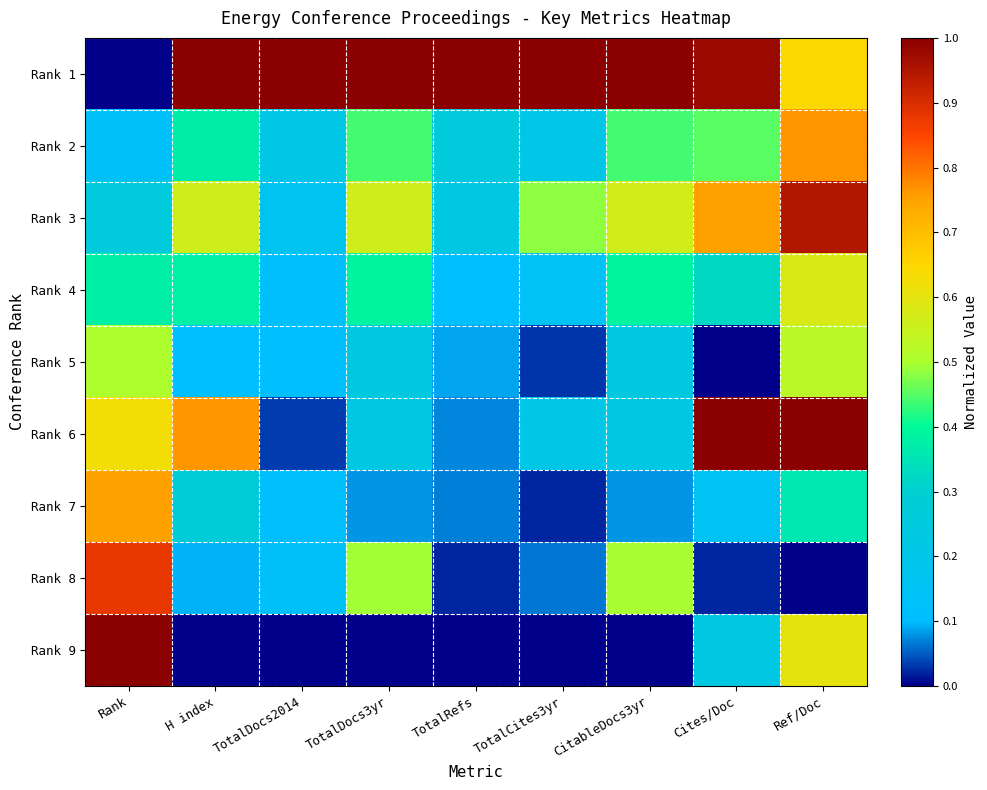

Between Cites/Doc and Ref/Doc, which series saw the biggest shift?

Rank 5